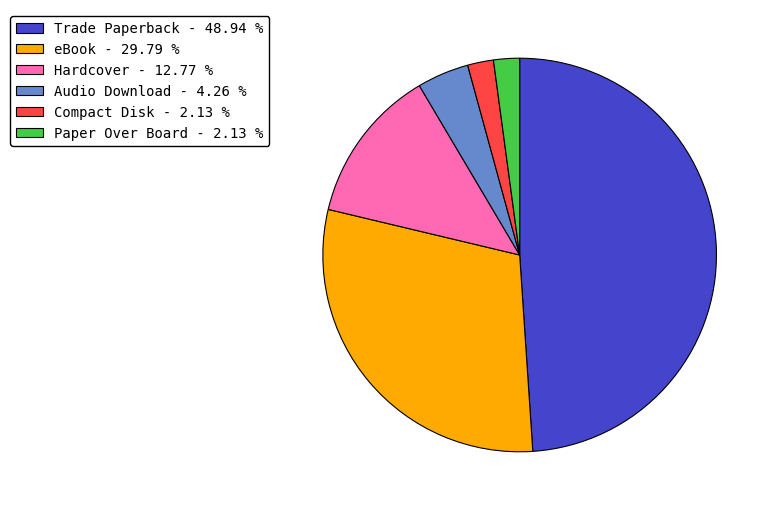

Count the number of slices in the pie.

6